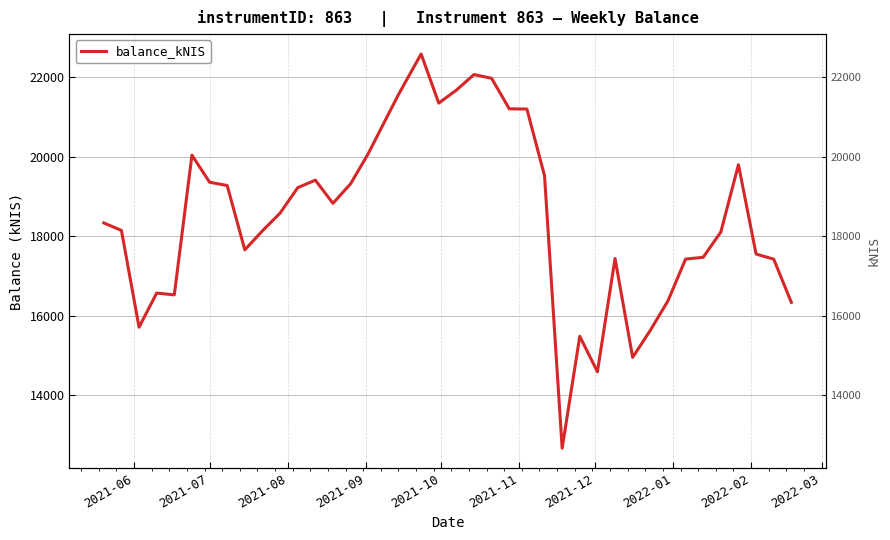

What is the smallest value displayed?

12664.0